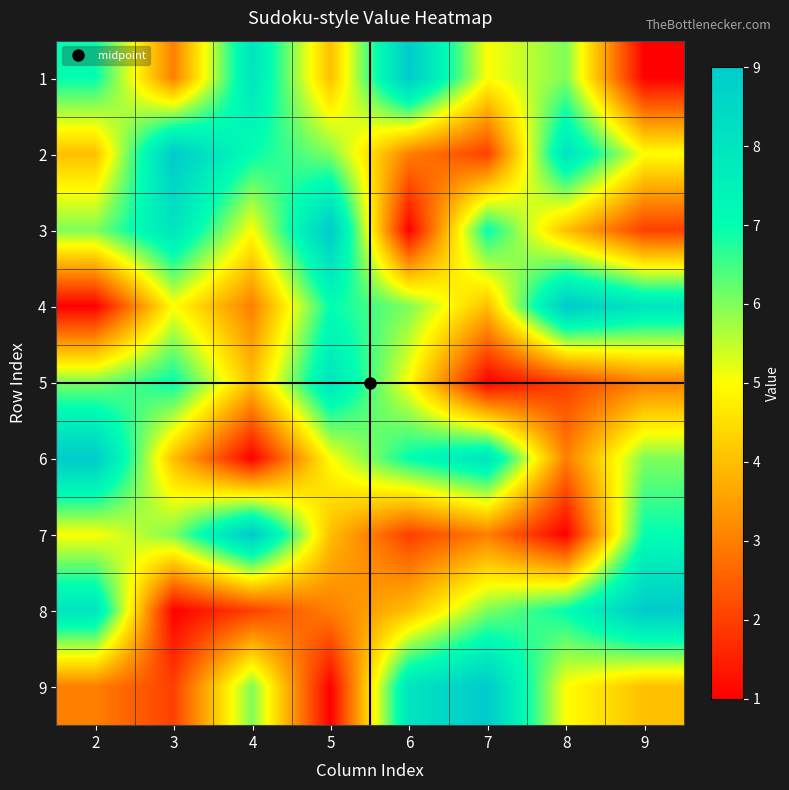

Reading left to right, transcribe all the data shown in this chart.

1: 2=7	3=3	4=8	5=4	6=9	7=5	8=6	9=1
2: 2=4	3=9	4=7	5=6	6=3	7=2	8=8	9=5
3: 2=6	3=8	4=5	5=9	6=1	7=7	8=4	9=2
4: 2=1	3=5	4=3	5=7	6=6	7=4	8=9	9=8
5: 2=6	3=7	4=4	5=8	6=5	7=1	8=2	9=3
6: 2=9	3=4	4=1	5=5	6=7	7=8	8=3	9=6
7: 2=5	3=6	4=9	5=4	6=2	7=3	8=1	9=7
8: 2=8	3=1	4=2	5=3	6=4	7=6	8=7	9=9
9: 2=3	3=2	4=6	5=1	6=8	7=9	8=5	9=4